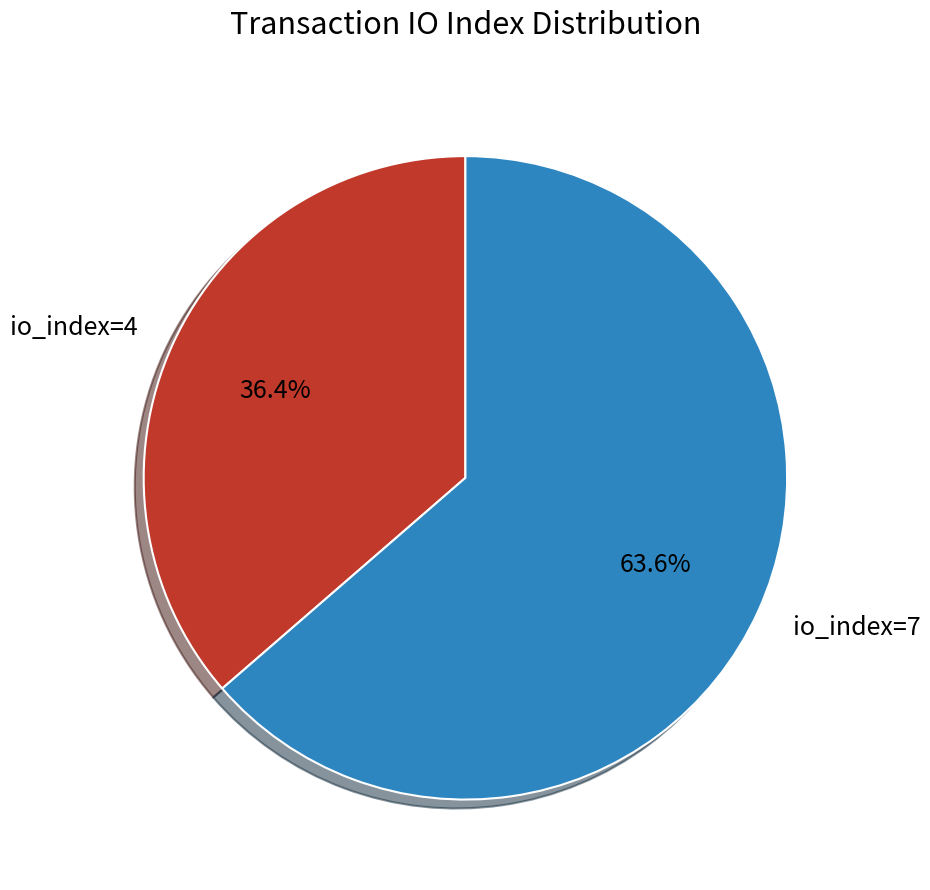

The io_index=4 slice represents 51% of the pie. True or false?

False